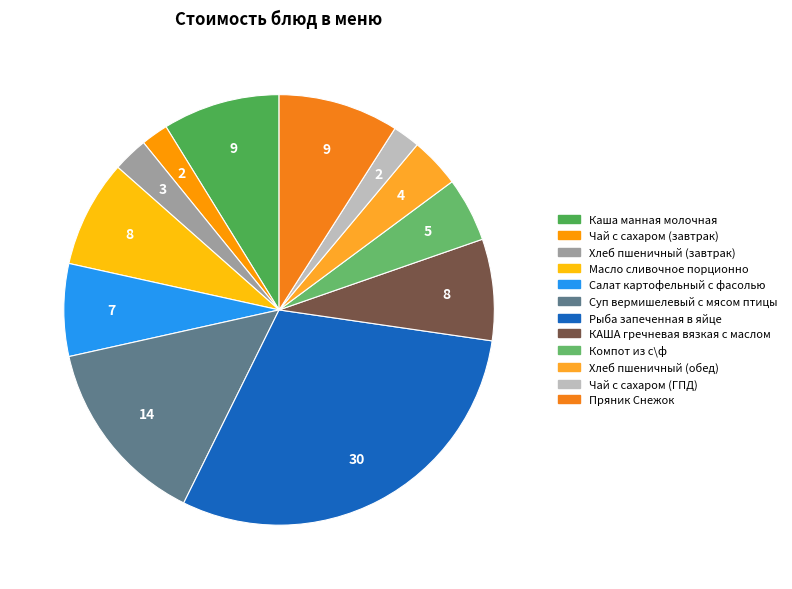

Approximately how many times larger is the value at Чай с сахаром (ГПД) compared to Компот из с\ф?

0.4